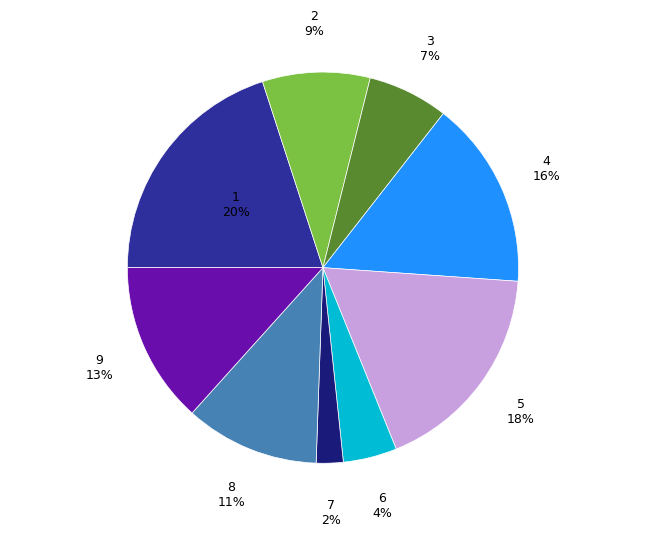

True or false: 3 accounts for 12% of the total.

False